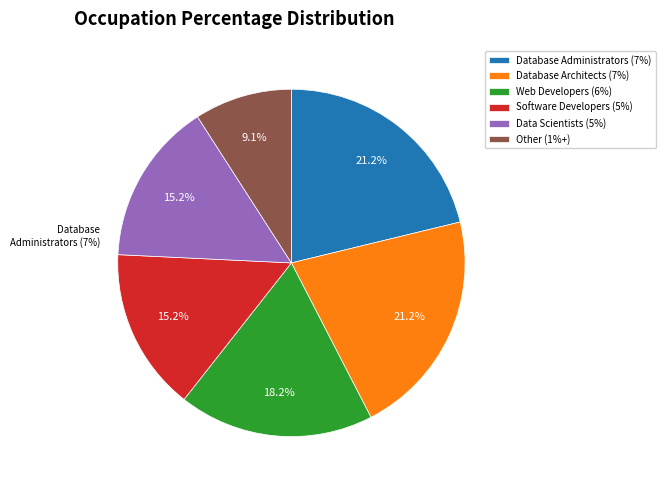

How many slices are in this pie chart?

6